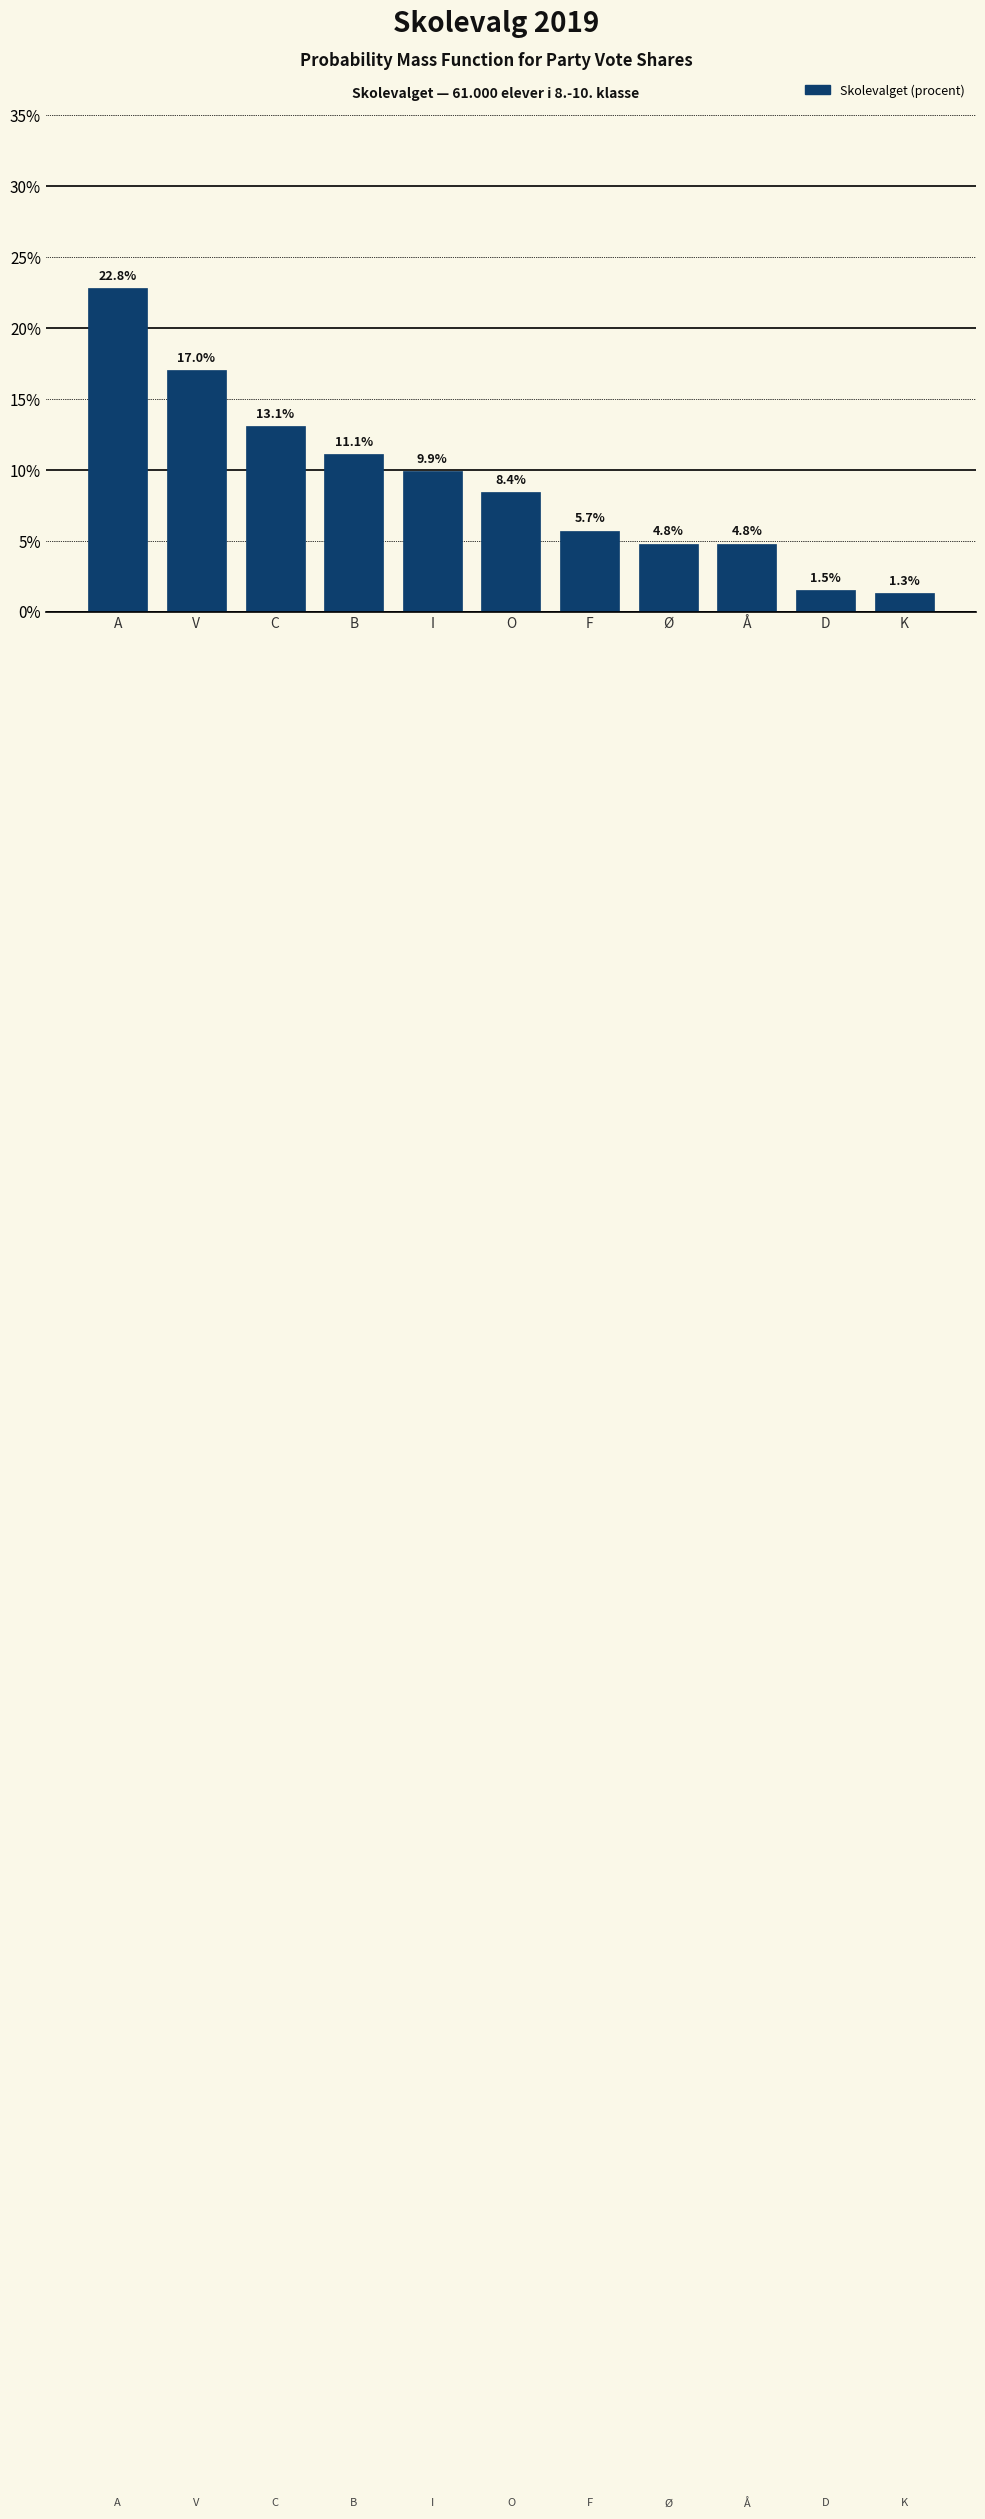

Reading left to right, extract all data points from this chart.

22.8	17.0	13.1	11.1	9.9	8.4	5.7	4.8	4.8	1.5	1.3